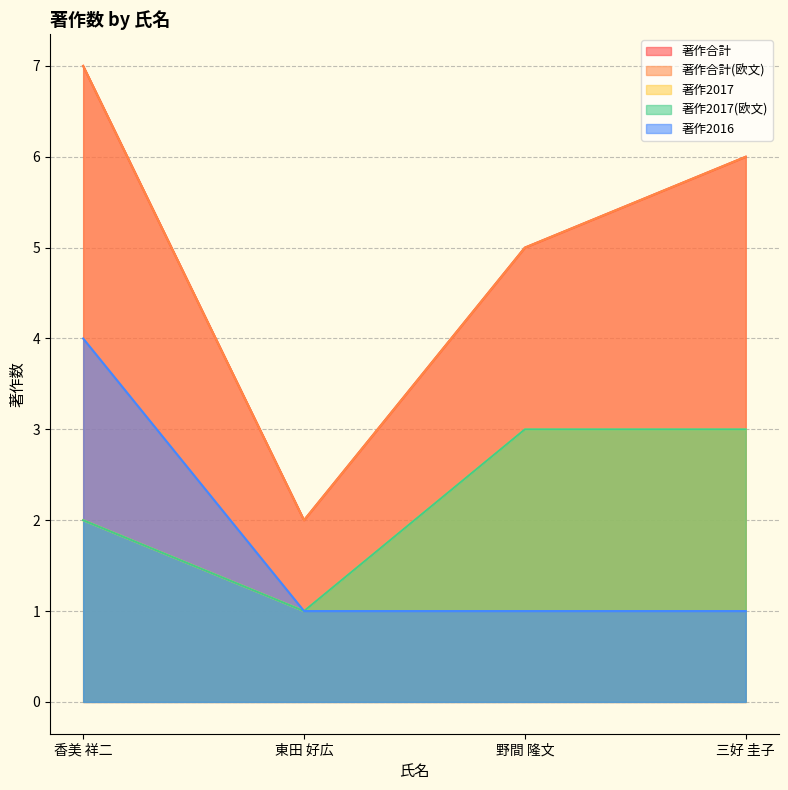

What is the total value across all series at 野間 隆文?

17